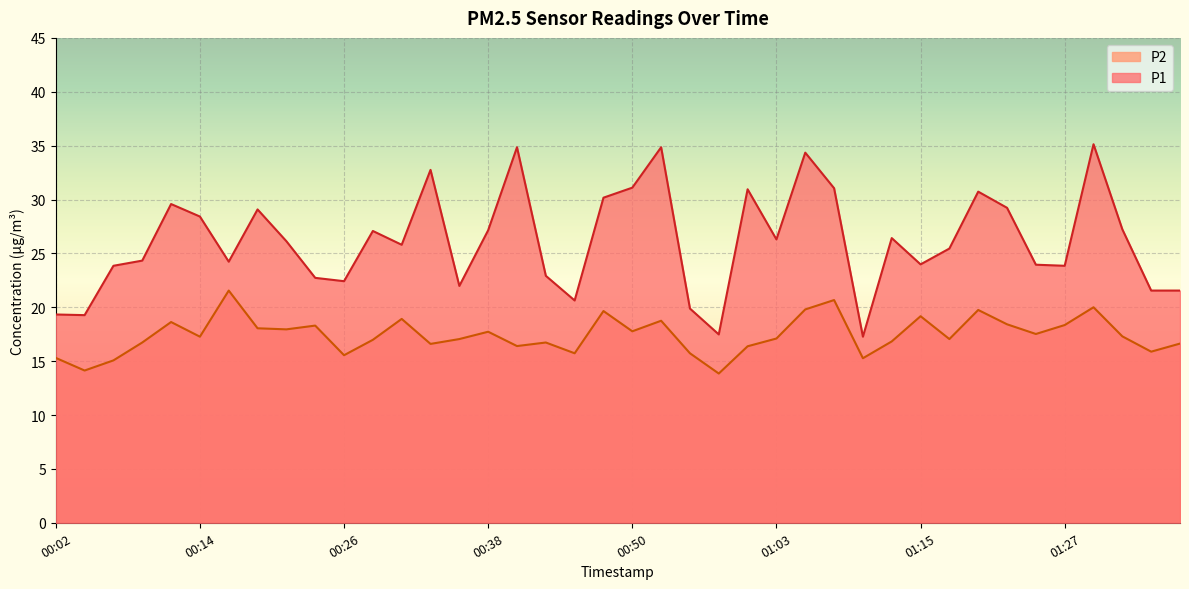

What is the difference between the P2 values at 00:21 and 00:48?

1.7